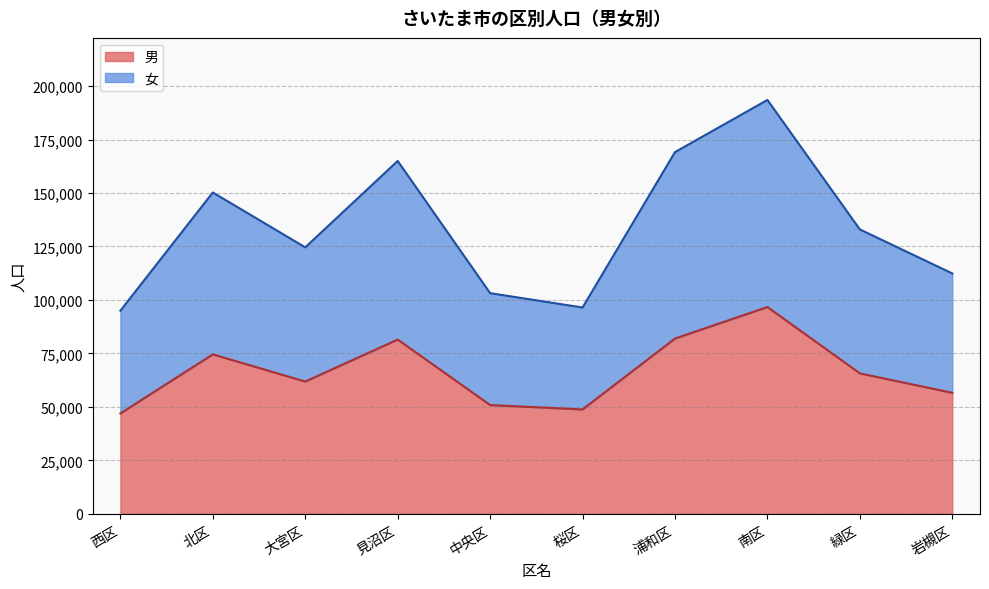

Which category has the lowest value in the 男 series?

西区